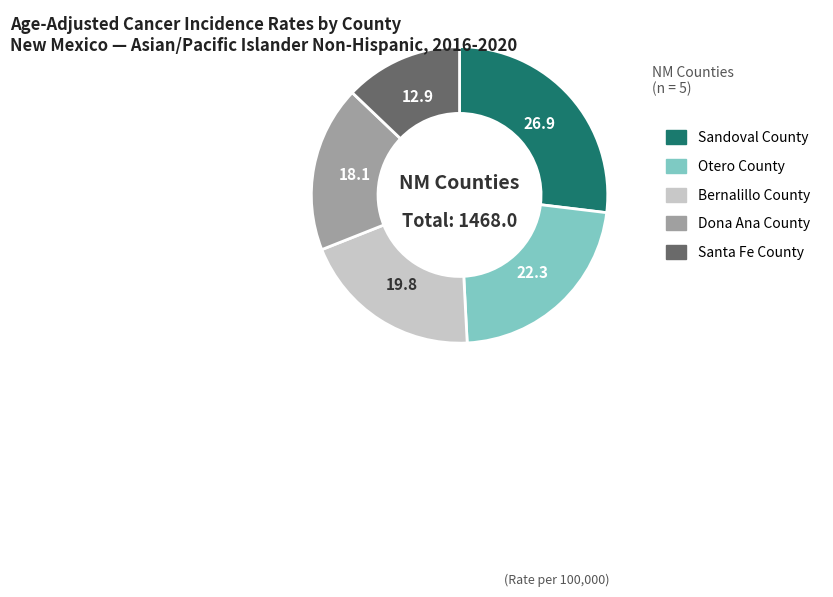

Between Dona Ana County and Santa Fe County, which is larger?

Dona Ana County